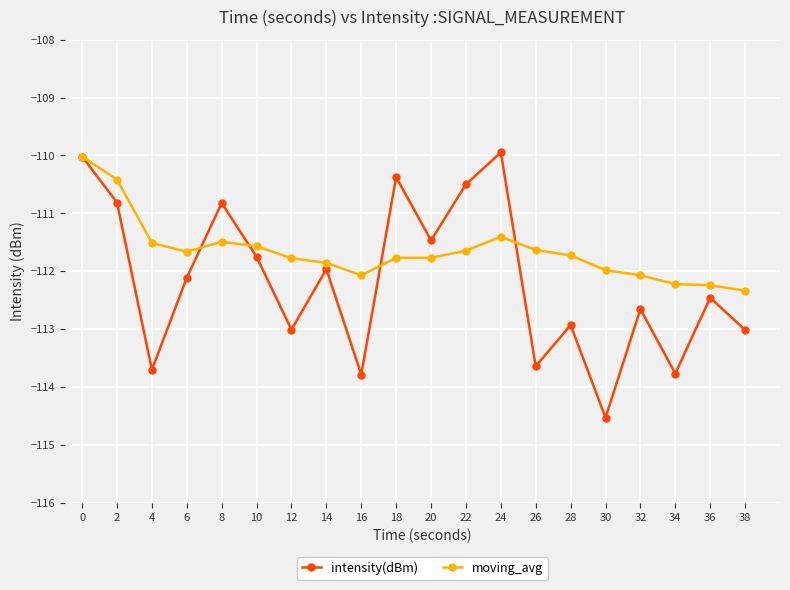

Between 14 and 38, which series saw the biggest shift?

intensity(dBm)